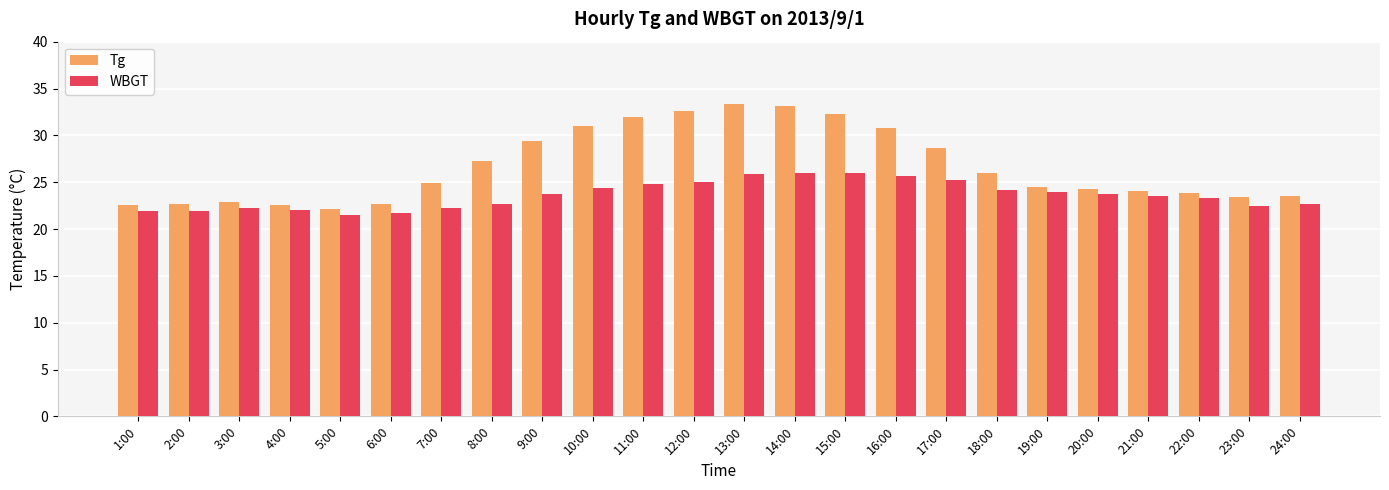

List the series in order of their peak value, lowest first.

WBGT, Tg